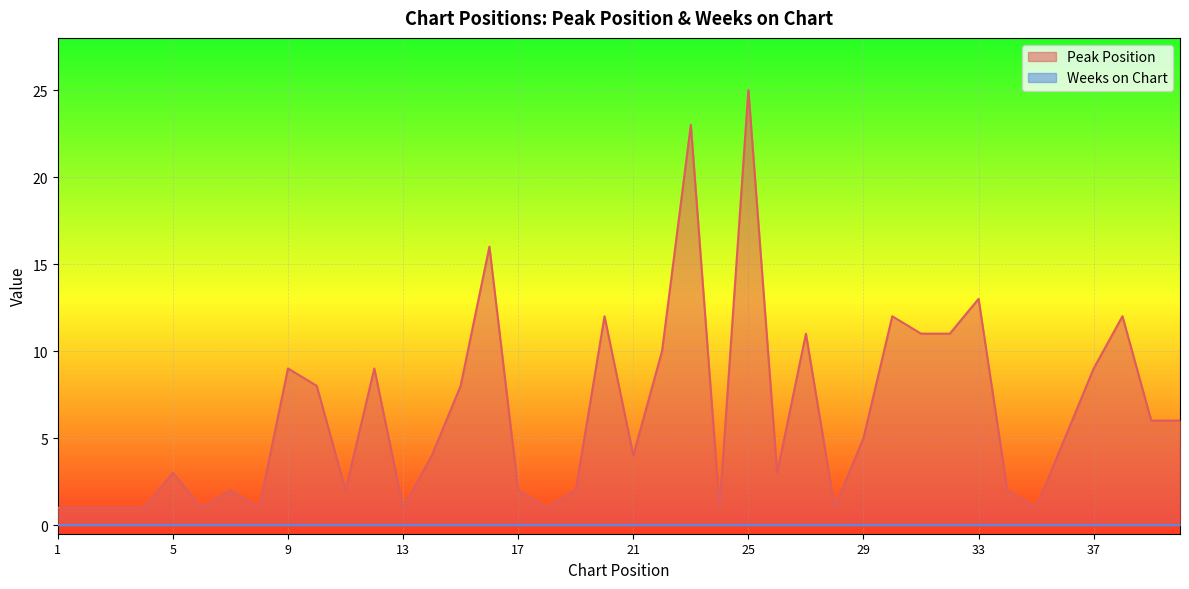

Where does the data first go above 5?

9